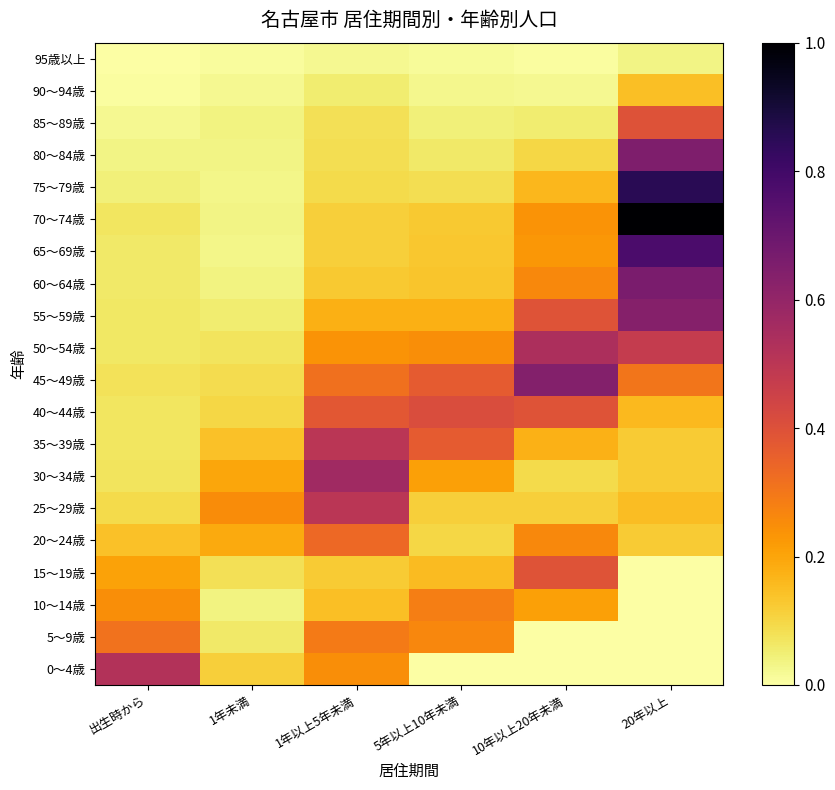

At how many categories does at least one series exceed 0?

6